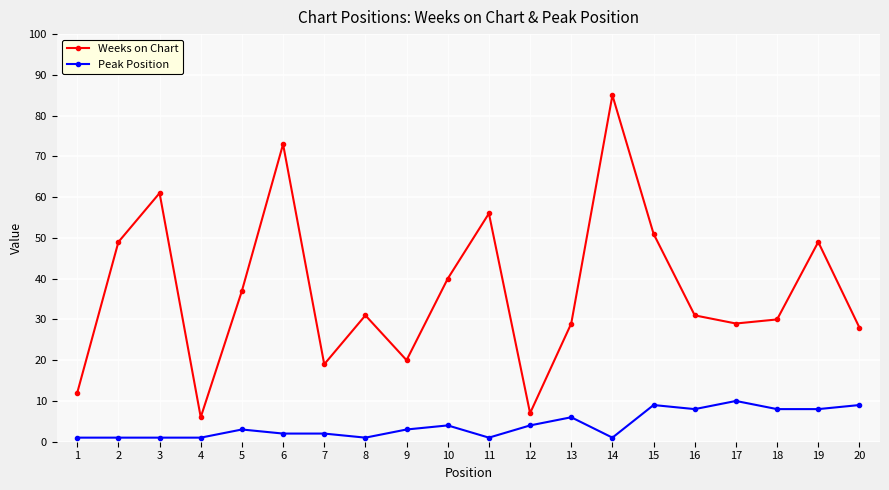

What are all the series names shown in the legend?

Weeks on Chart, Peak Position